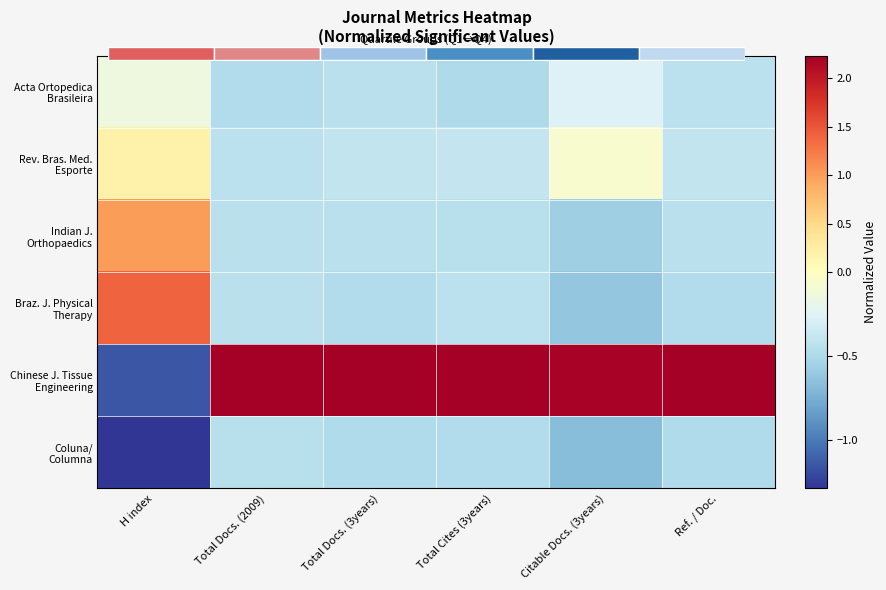

Which series has the largest total across all categories?

Chinese J. Tissue Engineering